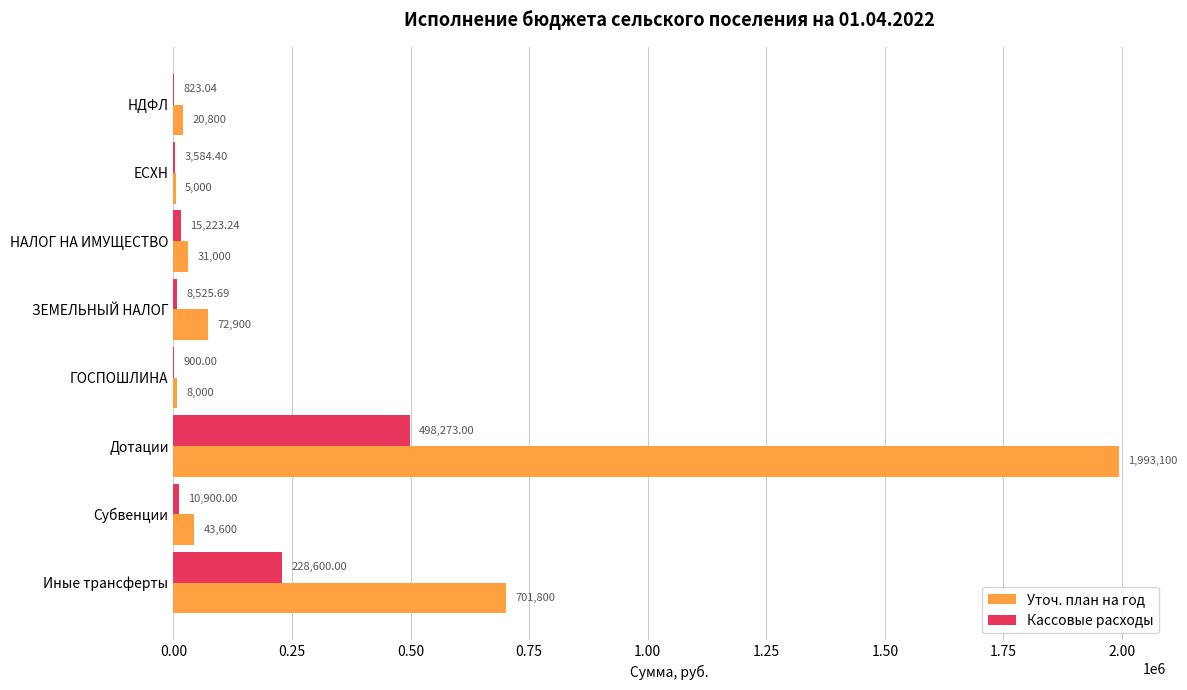

What is the total value across all series at Дотации?

2491373.0